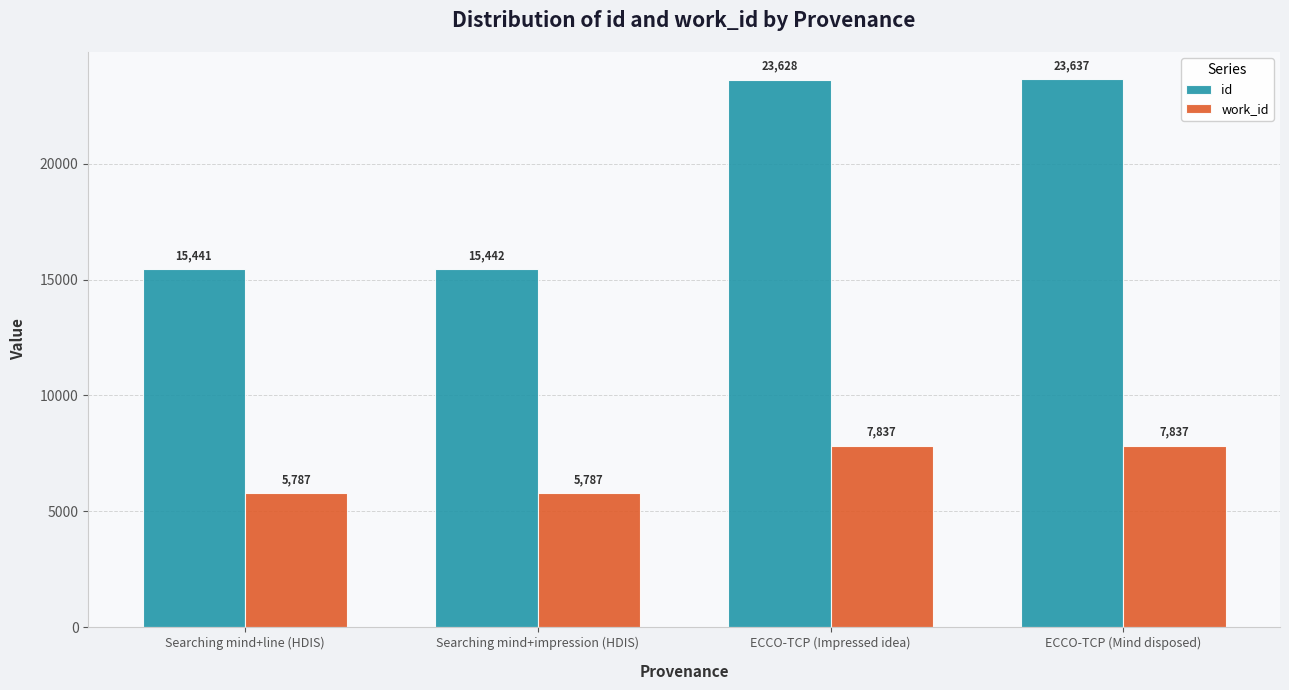

What is the maximum value for work_id?

7837